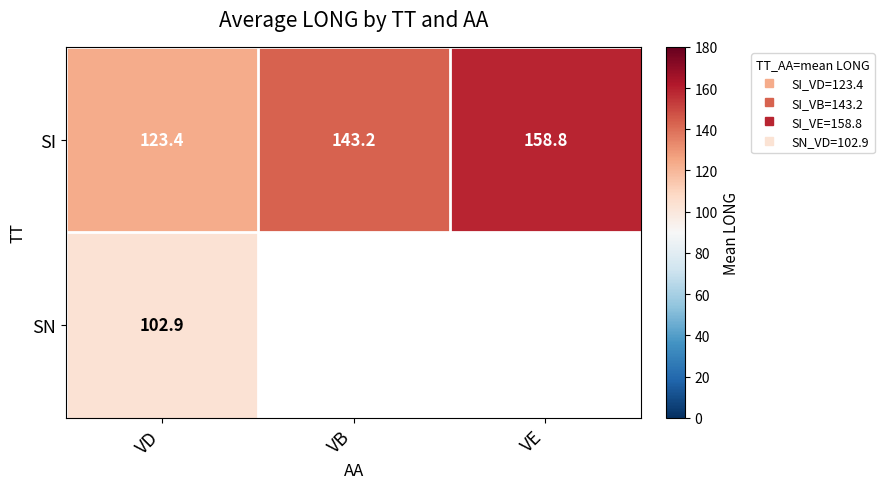

At which label is SI closest to 141?

VB